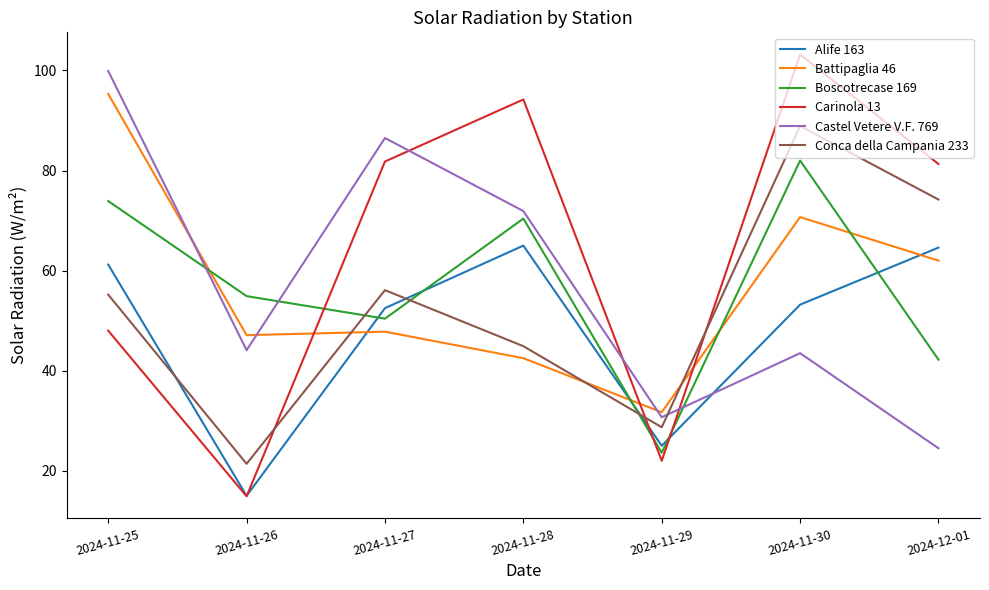

Reading left to right, transcribe all the data shown in this chart.

Alife 163: 61.2	15.0	52.5	65.0	25.0	53.2	64.6
Battipaglia 46: 95.3	47.1	47.8	42.5	31.7	70.7	62.0
Boscotrecase 169: 73.9	54.9	50.4	70.4	23.6	82.0	42.2
Carinola 13: 48.0	14.9	81.8	94.2	22.0	103.2	81.3
Castel Vetere V.F. 769: 99.9	44.1	86.5	71.9	30.7	43.5	24.5
Conca della Campania 233: 55.2	21.4	56.1	44.9	28.7	88.9	74.2